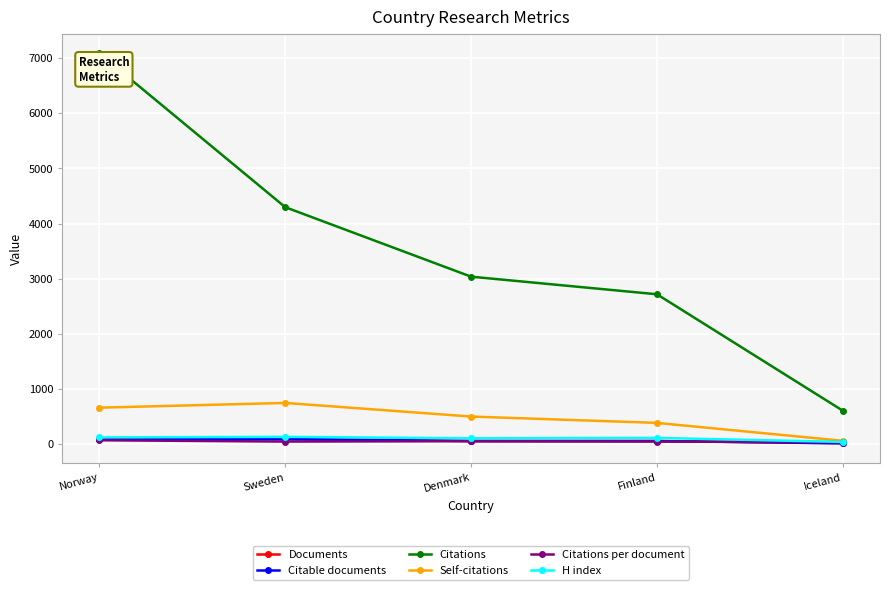

How many data points in Citations are less than 3036?

2